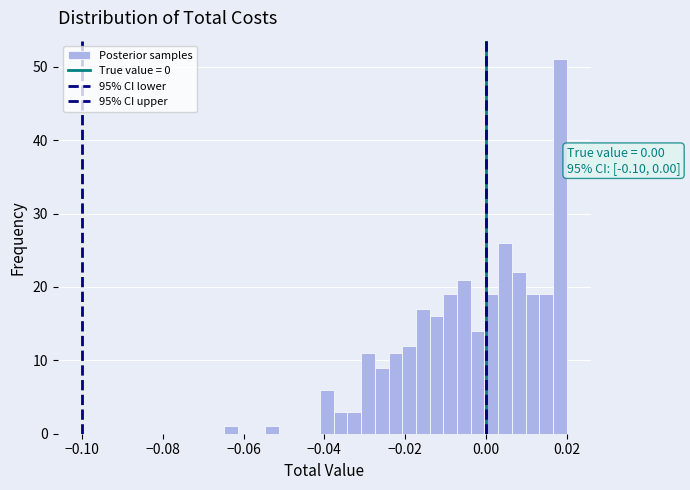

Around what value on the x-axis is the tallest bar? Give the approximate position of its centre, as read against the axis.

0.018